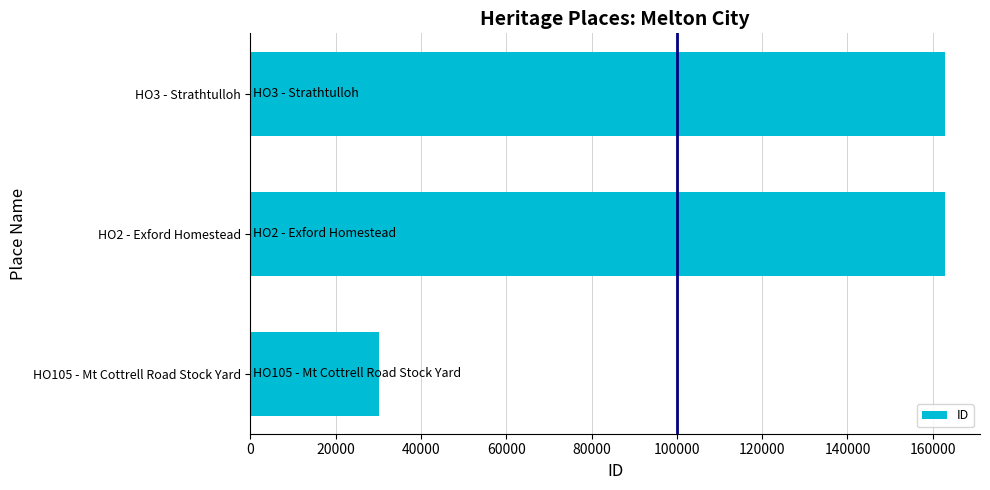

What is the minimum value shown in the chart?

30236